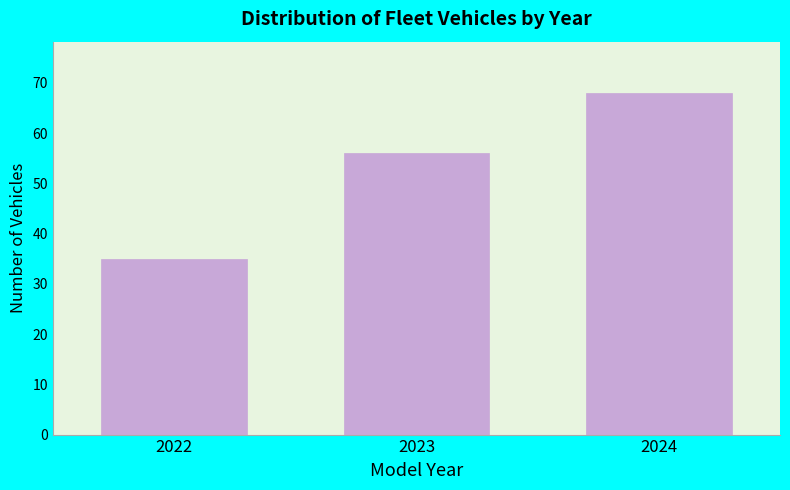

Reading left to right, extract all data points from this chart.

2022=35	2023=56	2024=68